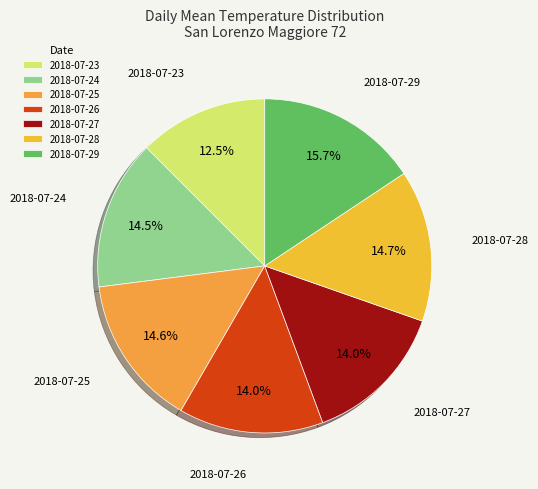

What portion of the pie excludes 2018-07-28?

85.3%